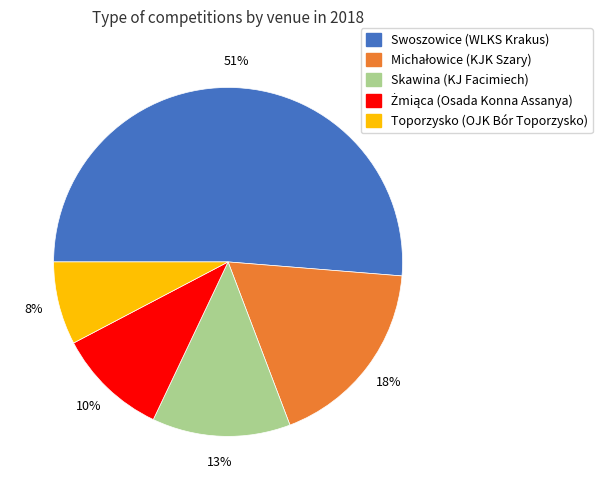

What is the smallest slice in the pie chart?

Toporzysko (OJK Bór Toporzysko)